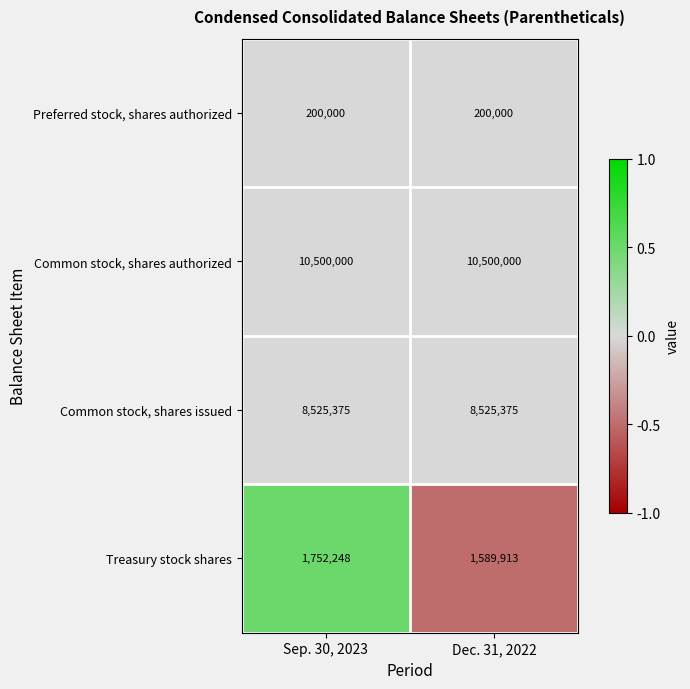

Rank the series by their maximum value, from lowest to highest.

Preferred stock, shares authorized, Treasury stock shares, Common stock, shares issued, Common stock, shares authorized